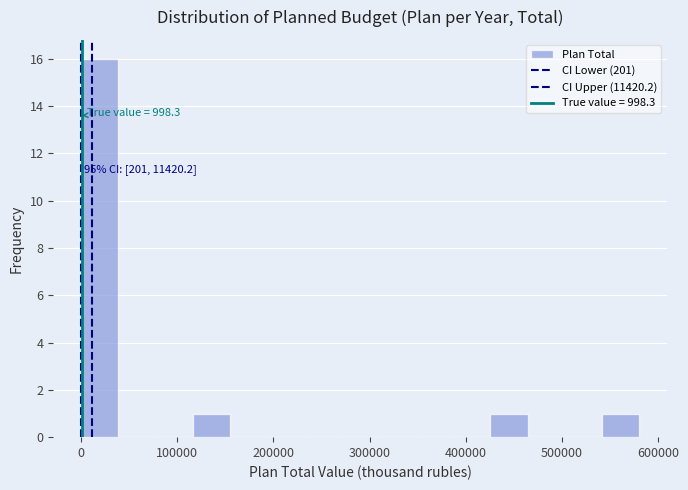

Around what value on the x-axis is the tallest bar? Give the approximate position of its centre, as read against the axis.

20000